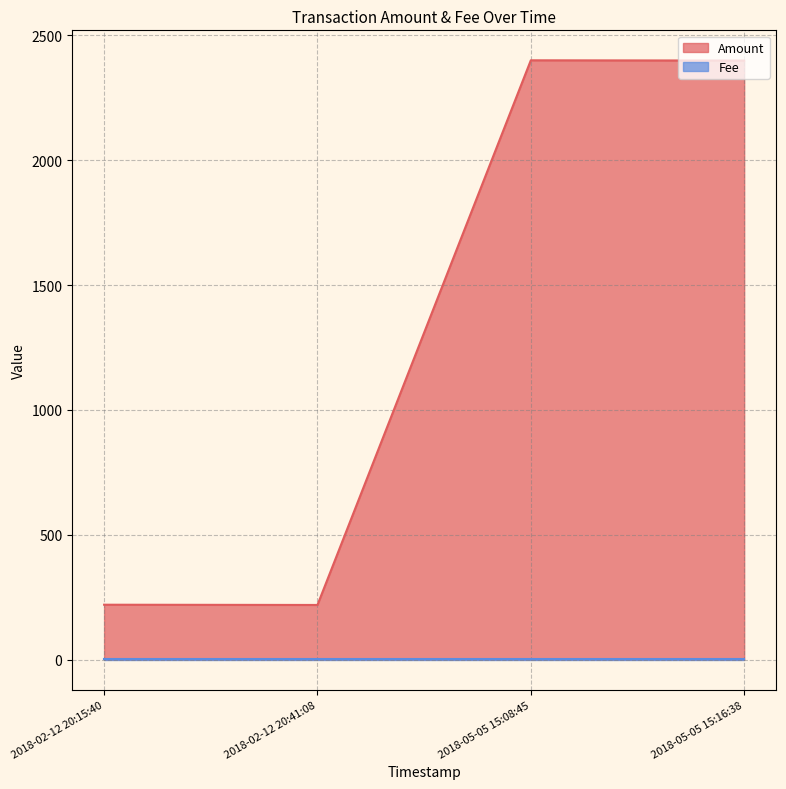

The value of Amount at 2018-02-12 20:15:40 is 220. True or false?

True